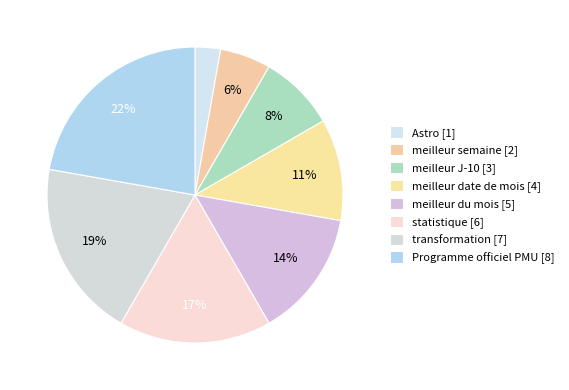

Is Programme officiel PMU the majority of the pie?

No